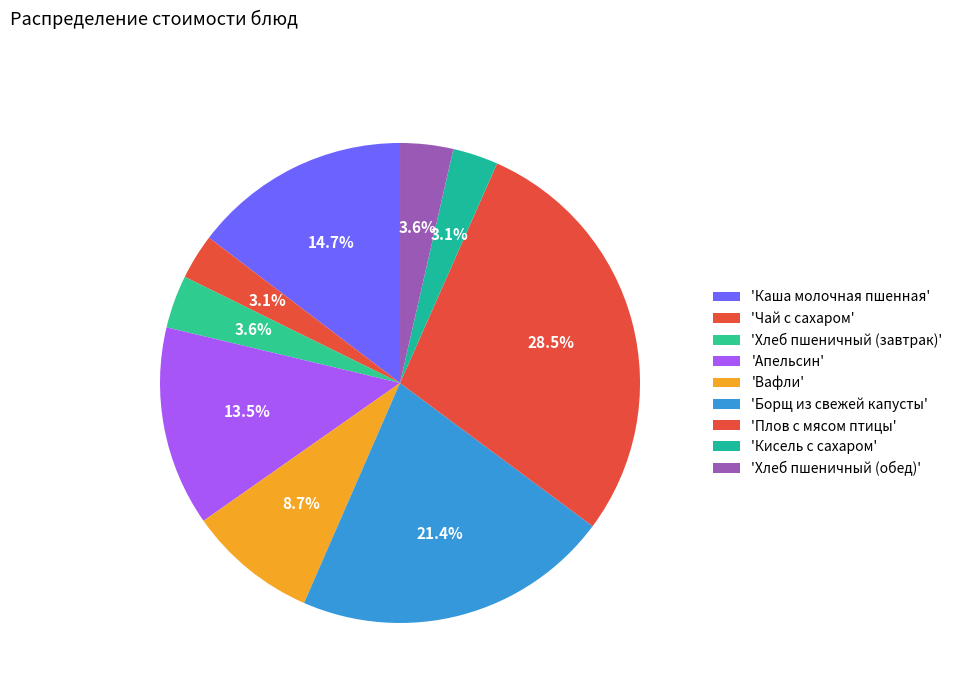

How many segments does this pie chart have?

9